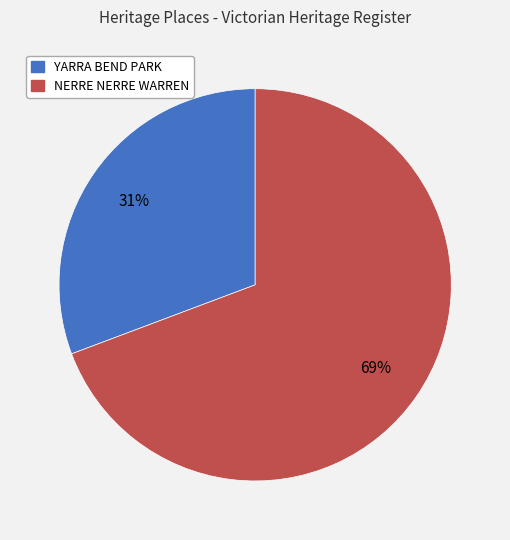

Which category has the smallest portion of the pie?

YARRA BEND PARK